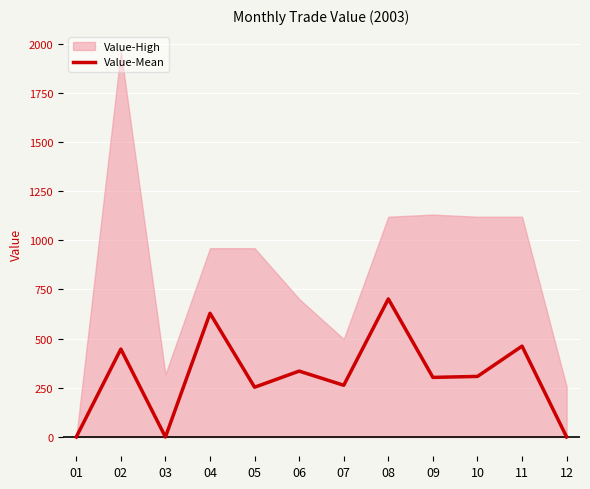

How many lines are shown in the chart?

1